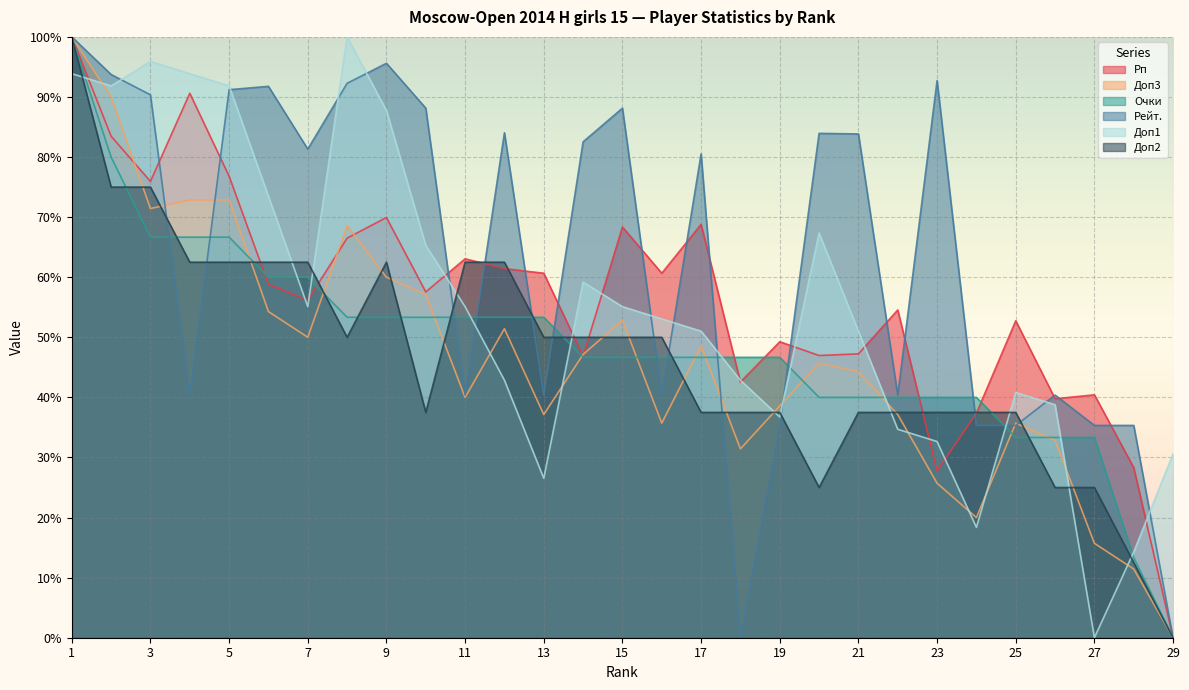

What is the difference between the Рейт. values at 10 and 26?

47.8